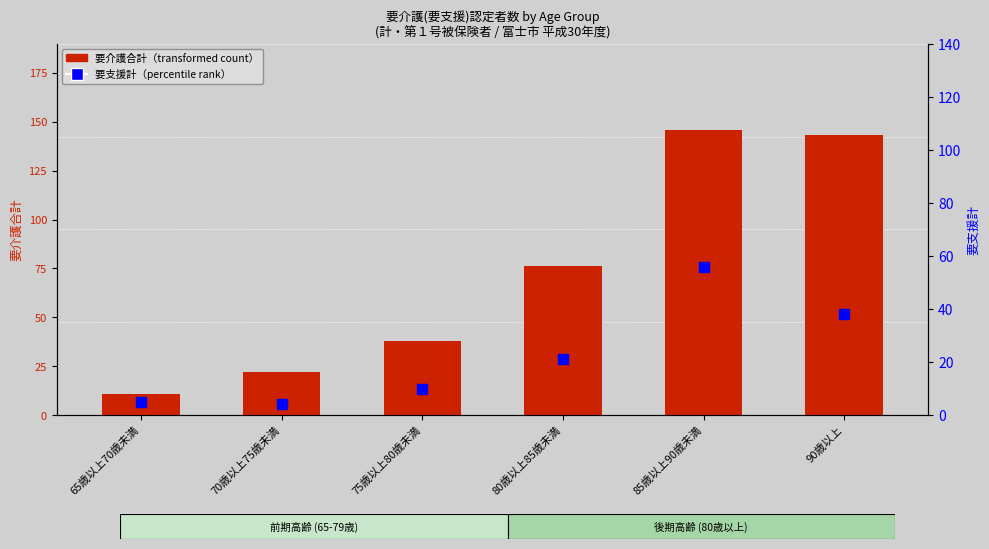

Which category has the highest value in the 要介護合計（transformed count） series?

85歳以上90歳未満